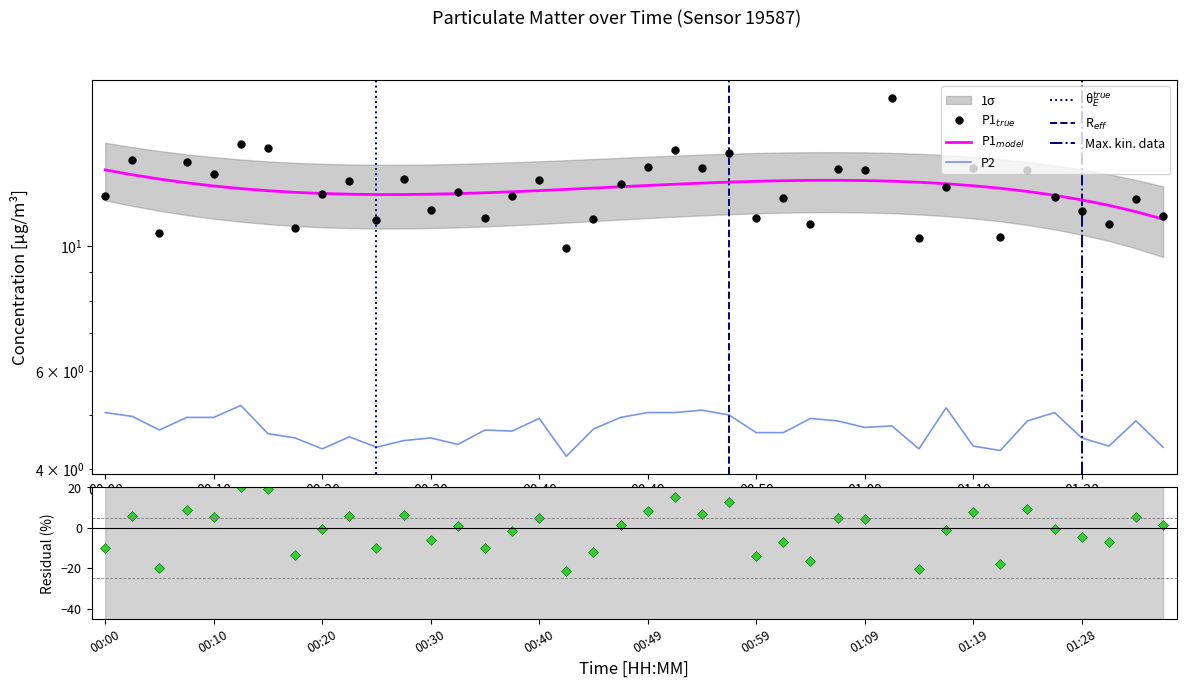

What is the difference between the P2 values at 01:24 and 01:14?

0.5